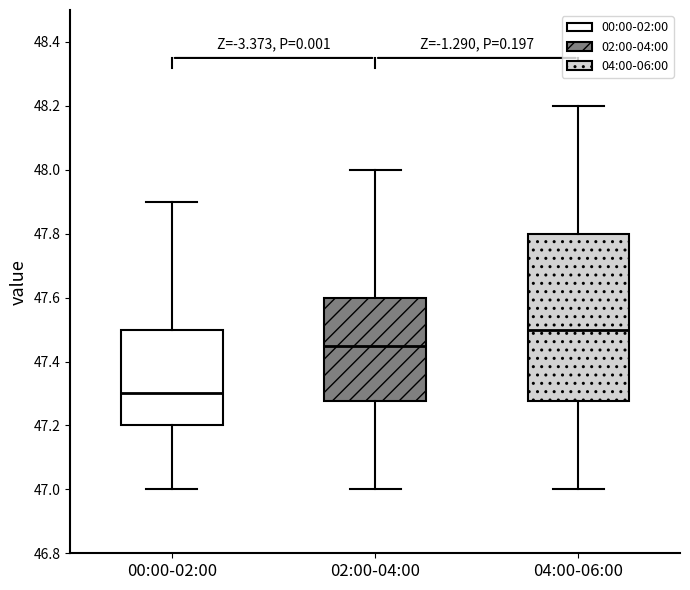

Reading left to right, transcribe this box plot: for each box, give where its median line is, the range the box spans, and where its two whiskers end, as read against the y-axis. The values are not printed on the chart, so give them approximately, as read against the axis.

00:00-02:00: median 47.30, box 47.20 to 47.50, whiskers 47.00 to 47.90
02:00-04:00: median 47.46, box 47.28 to 47.60, whiskers 47.00 to 48.00
04:00-06:00: median 47.50, box 47.28 to 47.80, whiskers 47.00 to 48.20